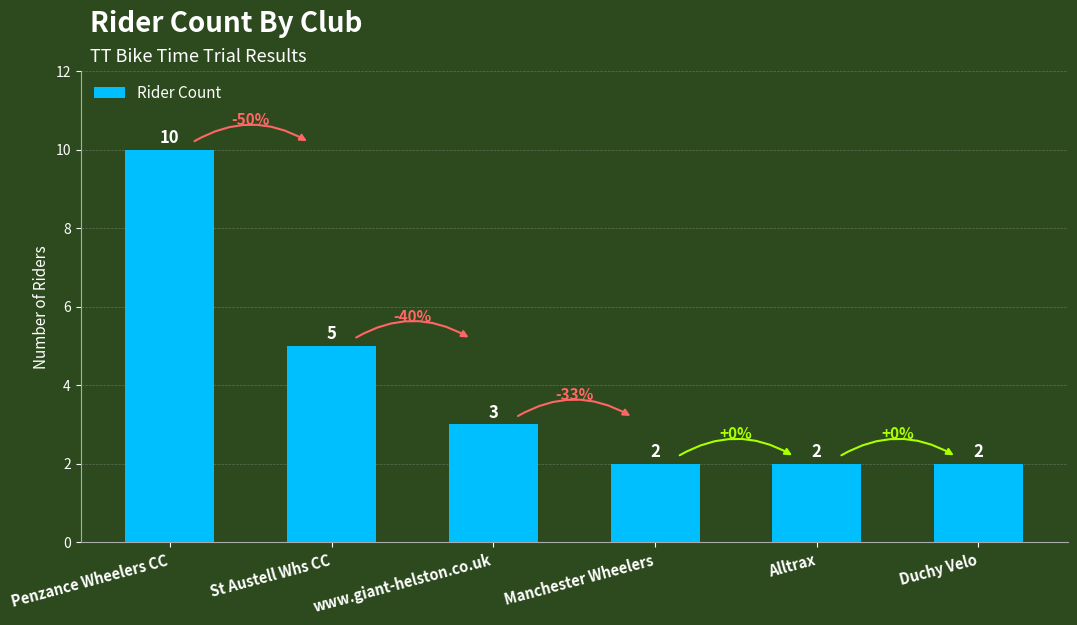

What is the value of the 3rd bar from the left?

3